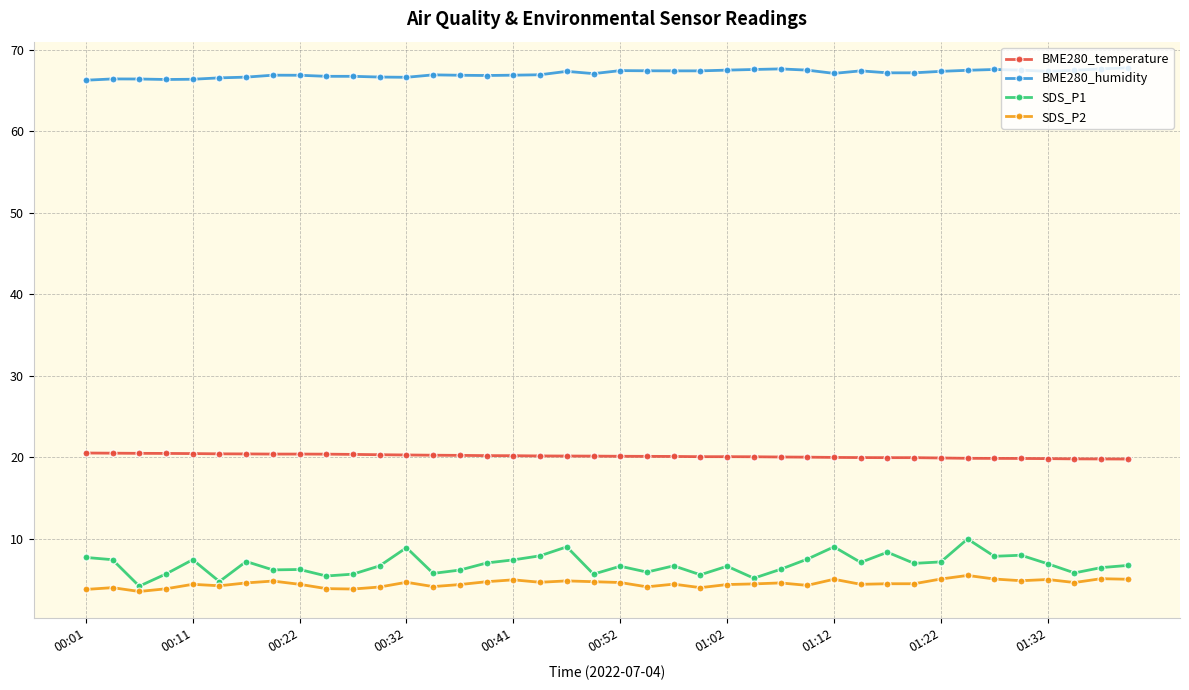

True or false: BME280_temperature and BME280_humidity intersect in this chart.

False